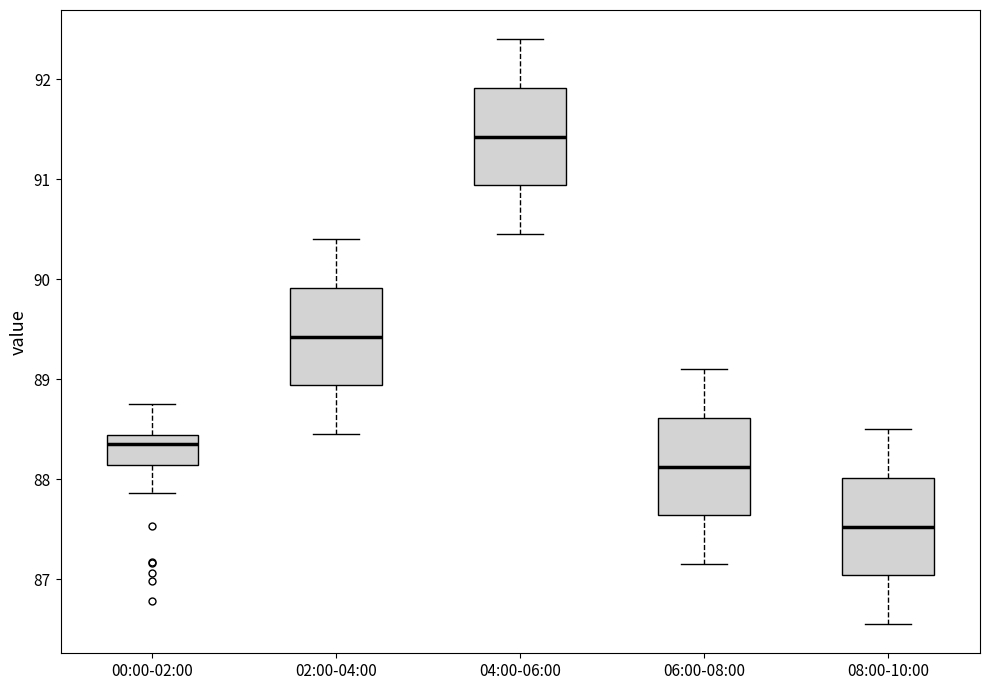

Reading left to right, transcribe this box plot: for each box, give where its median line is, the range the box spans, and where its two whiskers end, as read against the y-axis. The values are not printed on the chart, so give them approximately, as read against the axis.

00:00-02:00: median 88.4 (just below the box's upper edge), box 88.1 to 88.4, whiskers 87.9 to 88.8
02:00-04:00: median 89.4, box 88.9 to 89.9, whiskers 88.5 to 90.4
04:00-06:00: median 91.4, box 90.9 to 91.9, whiskers 90.5 to 92.4
06:00-08:00: median 88.1, box 87.6 to 88.6, whiskers 87.2 to 89.1
08:00-10:00: median 87.5, box 87.0 to 88.0, whiskers 86.6 to 88.5